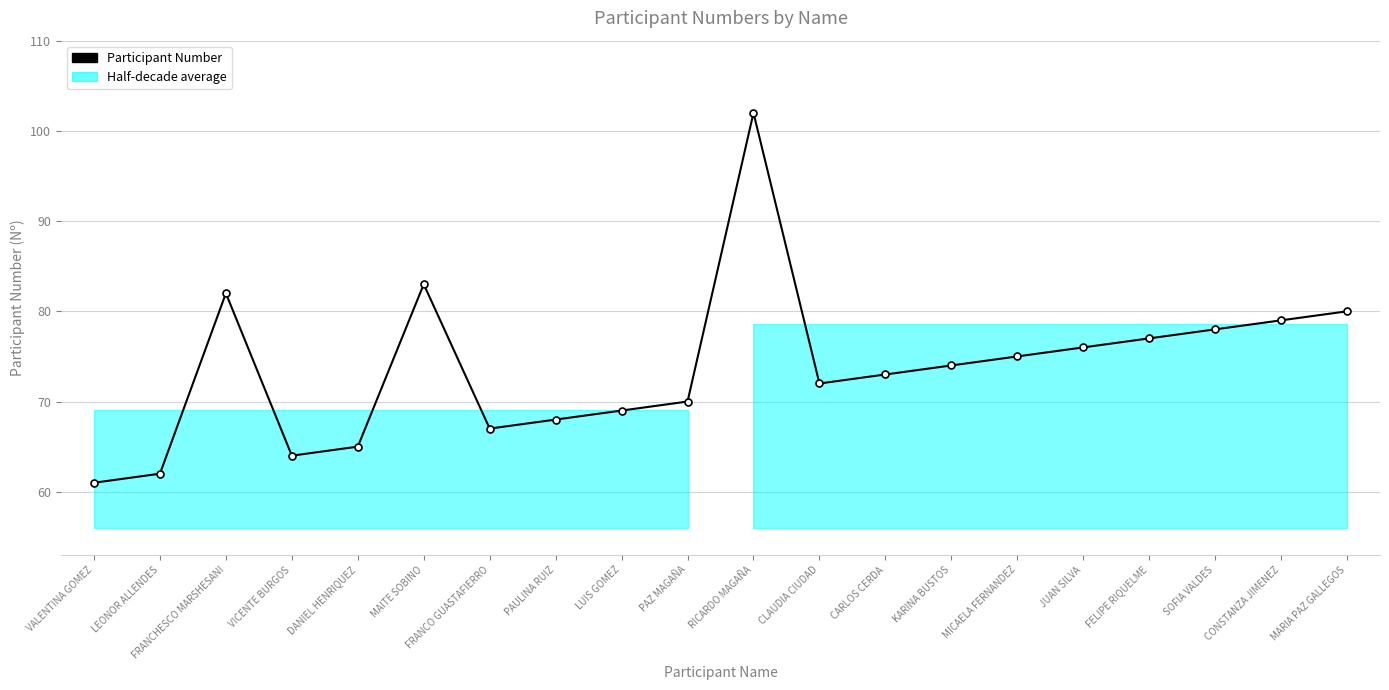

The chart shows a value of 42 at CLAUDIA CIUDAD. True or false?

False